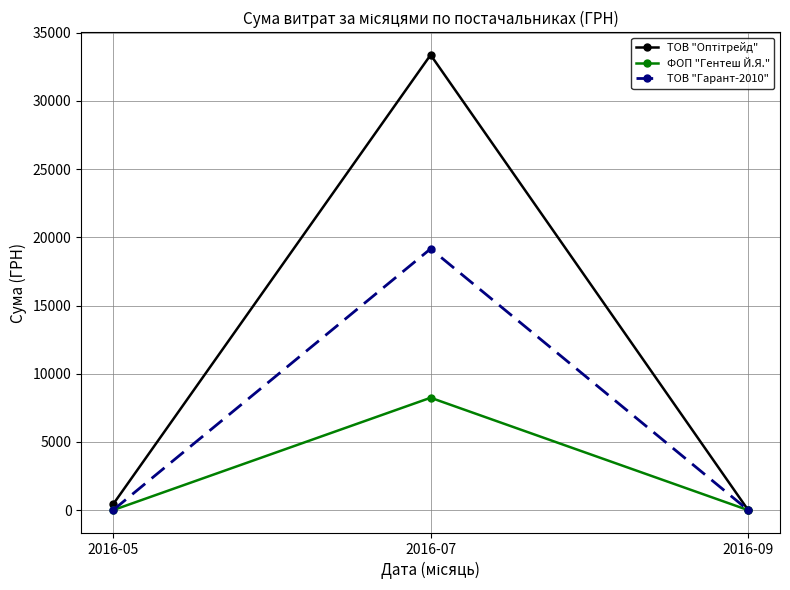

The value of ТОВ "Гарант-2010" at 2016-05 is -6342. True or false?

False